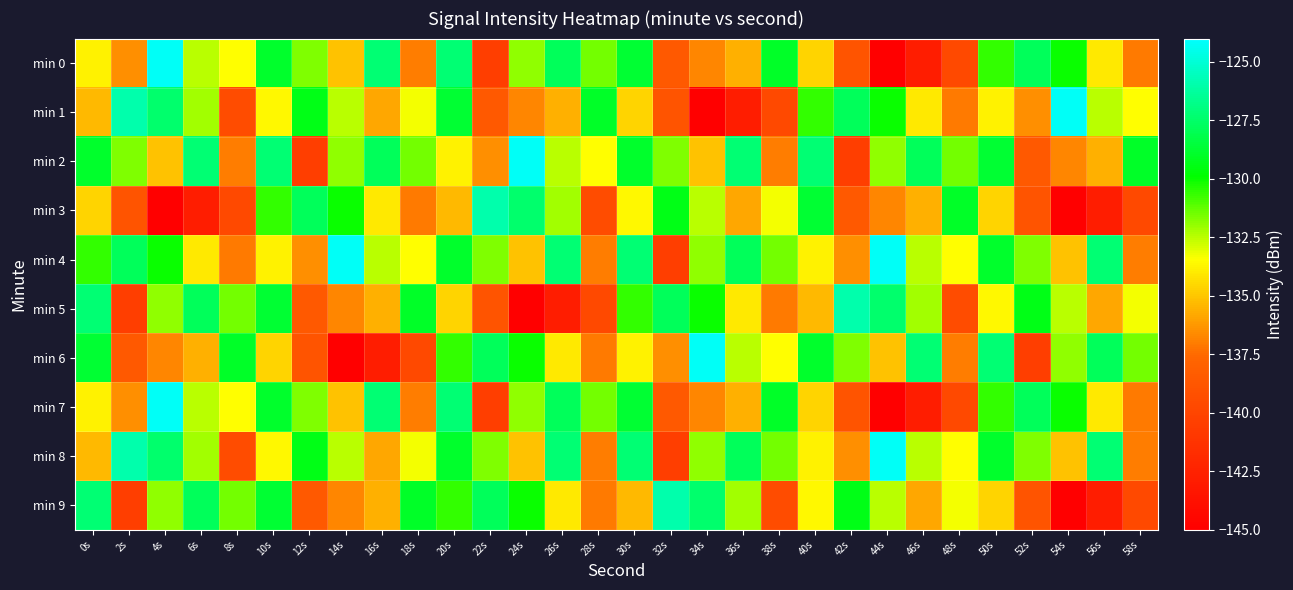

Reading left to right, transcribe all the data shown in this chart.

min 0: 0s=-133.8	2s=-136.5	4s=-124.2	6s=-132.5	8s=-133.4	10s=-128.9	12s=-131.6	14s=-135.2	16s=-127.2	18s=-137.0	20s=-127.2	22s=-140.5	24s=-131.9	26s=-127.8	28s=-131.5	30s=-128.7	32s=-138.6	34s=-136.8	36s=-135.6	38s=-129.0	40s=-134.6	42s=-138.9	44s=-144.9	46s=-142.8	48s=-139.7	50s=-130.6	52s=-127.8	54s=-130.0	56s=-134.0	58s=-137.1
min 1: 0s=-135.4	2s=-125.9	4s=-127.4	6s=-132.2	8s=-139.4	10s=-133.6	12s=-129.4	14s=-132.5	16s=-135.9	18s=-133.3	20s=-128.7	22s=-138.6	24s=-136.8	26s=-135.6	28s=-129.0	30s=-134.6	32s=-138.9	34s=-144.9	36s=-142.8	38s=-139.7	40s=-130.6	42s=-127.8	44s=-130.0	46s=-134.0	48s=-137.1	50s=-133.8	52s=-136.5	54s=-124.2	56s=-132.5	58s=-133.4
min 2: 0s=-128.9	2s=-131.6	4s=-135.2	6s=-127.2	8s=-137.0	10s=-127.2	12s=-140.5	14s=-131.9	16s=-127.8	18s=-131.5	20s=-133.8	22s=-136.5	24s=-124.2	26s=-132.5	28s=-133.4	30s=-128.9	32s=-131.6	34s=-135.2	36s=-127.2	38s=-137.0	40s=-127.2	42s=-140.5	44s=-131.9	46s=-127.8	48s=-131.5	50s=-128.7	52s=-138.6	54s=-136.8	56s=-135.6	58s=-129.0
min 3: 0s=-134.6	2s=-138.9	4s=-144.9	6s=-142.8	8s=-139.7	10s=-130.6	12s=-127.8	14s=-130.0	16s=-134.0	18s=-137.1	20s=-135.4	22s=-125.9	24s=-127.4	26s=-132.2	28s=-139.4	30s=-133.6	32s=-129.4	34s=-132.5	36s=-135.9	38s=-133.3	40s=-128.7	42s=-138.6	44s=-136.8	46s=-135.6	48s=-129.0	50s=-134.6	52s=-138.9	54s=-144.9	56s=-142.8	58s=-139.7
min 4: 0s=-130.6	2s=-127.8	4s=-130.0	6s=-134.0	8s=-137.1	10s=-133.8	12s=-136.5	14s=-124.2	16s=-132.5	18s=-133.4	20s=-128.9	22s=-131.6	24s=-135.2	26s=-127.2	28s=-137.0	30s=-127.2	32s=-140.5	34s=-131.9	36s=-127.8	38s=-131.5	40s=-133.8	42s=-136.5	44s=-124.2	46s=-132.5	48s=-133.4	50s=-128.9	52s=-131.6	54s=-135.2	56s=-127.2	58s=-137.0
min 5: 0s=-127.2	2s=-140.5	4s=-131.9	6s=-127.8	8s=-131.5	10s=-128.7	12s=-138.6	14s=-136.8	16s=-135.6	18s=-129.0	20s=-134.6	22s=-138.9	24s=-144.9	26s=-142.8	28s=-139.7	30s=-130.6	32s=-127.8	34s=-130.0	36s=-134.0	38s=-137.1	40s=-135.4	42s=-125.9	44s=-127.4	46s=-132.2	48s=-139.4	50s=-133.6	52s=-129.4	54s=-132.5	56s=-135.9	58s=-133.3
min 6: 0s=-128.7	2s=-138.6	4s=-136.8	6s=-135.6	8s=-129.0	10s=-134.6	12s=-138.9	14s=-144.9	16s=-142.8	18s=-139.7	20s=-130.6	22s=-127.8	24s=-130.0	26s=-134.0	28s=-137.1	30s=-133.8	32s=-136.5	34s=-124.2	36s=-132.5	38s=-133.4	40s=-128.9	42s=-131.6	44s=-135.2	46s=-127.2	48s=-137.0	50s=-127.2	52s=-140.5	54s=-131.9	56s=-127.8	58s=-131.5
min 7: 0s=-133.8	2s=-136.5	4s=-124.2	6s=-132.5	8s=-133.4	10s=-128.9	12s=-131.6	14s=-135.2	16s=-127.2	18s=-137.0	20s=-127.2	22s=-140.5	24s=-131.9	26s=-127.8	28s=-131.5	30s=-128.7	32s=-138.6	34s=-136.8	36s=-135.6	38s=-129.0	40s=-134.6	42s=-138.9	44s=-144.9	46s=-142.8	48s=-139.7	50s=-130.6	52s=-127.8	54s=-130.0	56s=-134.0	58s=-137.1
min 8: 0s=-135.4	2s=-125.9	4s=-127.4	6s=-132.2	8s=-139.4	10s=-133.6	12s=-129.4	14s=-132.5	16s=-135.9	18s=-133.3	20s=-128.9	22s=-131.6	24s=-135.2	26s=-127.2	28s=-137.0	30s=-127.2	32s=-140.5	34s=-131.9	36s=-127.8	38s=-131.5	40s=-133.8	42s=-136.5	44s=-124.2	46s=-132.5	48s=-133.4	50s=-128.9	52s=-131.6	54s=-135.2	56s=-127.2	58s=-137.0
min 9: 0s=-127.2	2s=-140.5	4s=-131.9	6s=-127.8	8s=-131.5	10s=-128.7	12s=-138.6	14s=-136.8	16s=-135.6	18s=-129.0	20s=-130.6	22s=-127.8	24s=-130.0	26s=-134.0	28s=-137.1	30s=-135.4	32s=-125.9	34s=-127.4	36s=-132.2	38s=-139.4	40s=-133.6	42s=-129.4	44s=-132.5	46s=-135.9	48s=-133.3	50s=-134.6	52s=-138.9	54s=-144.9	56s=-142.8	58s=-139.7